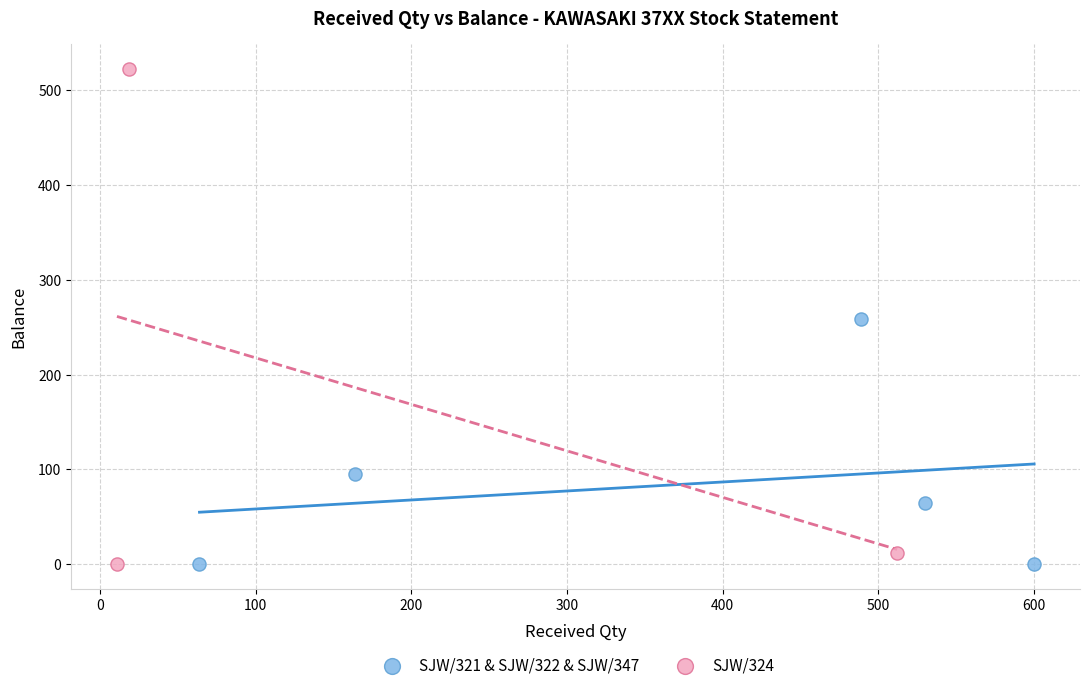

Which series contains the highest Y value?

SJW/324